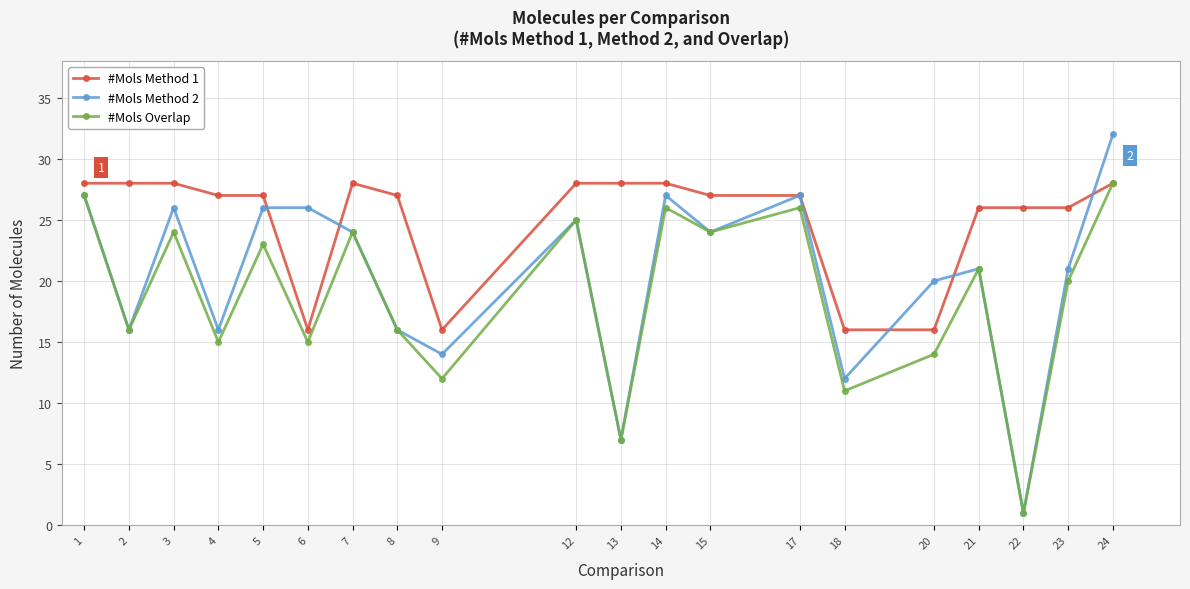

Where is the first local minimum for #Mols Overlap?

2